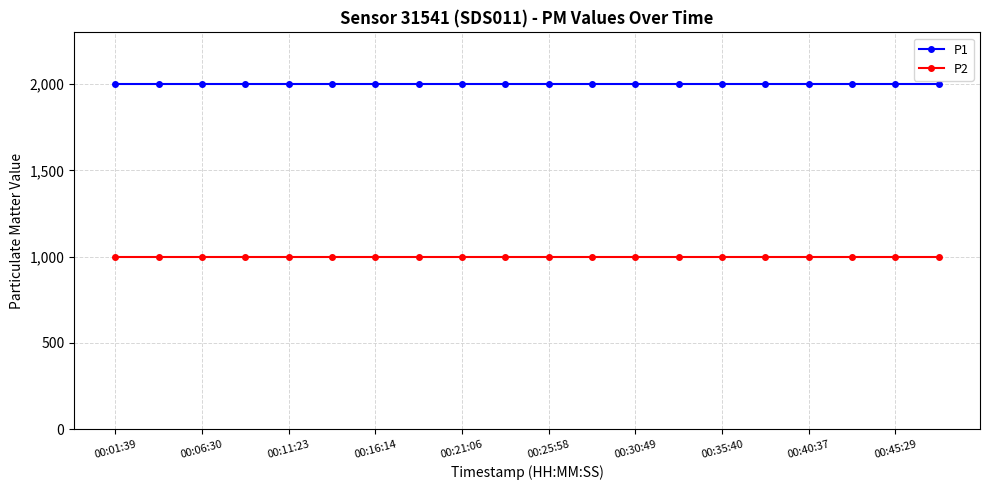

Which series has the largest total across all categories?

P1